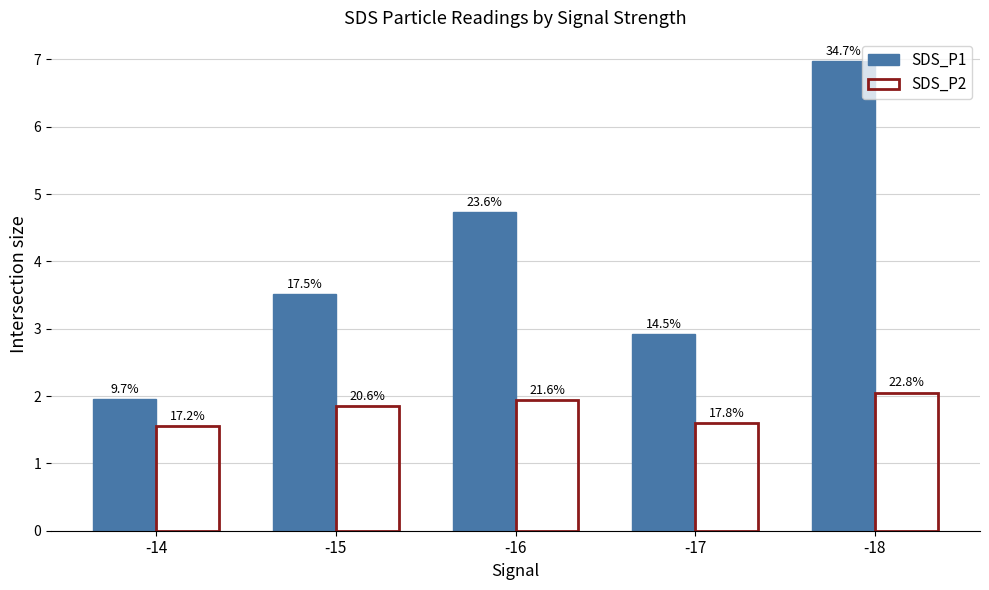

How many bars are there in total?

10